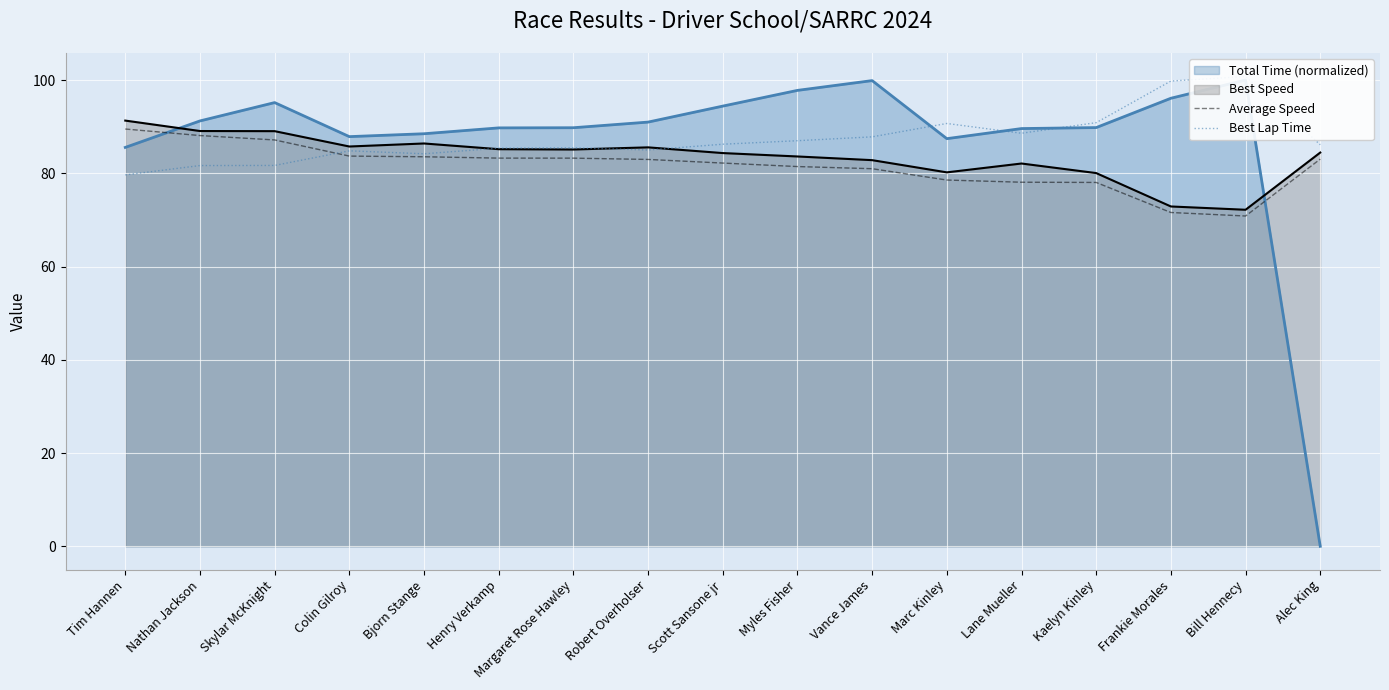

True or false: Best Lap Time has a value of 157.0 at Frankie Morales.

False